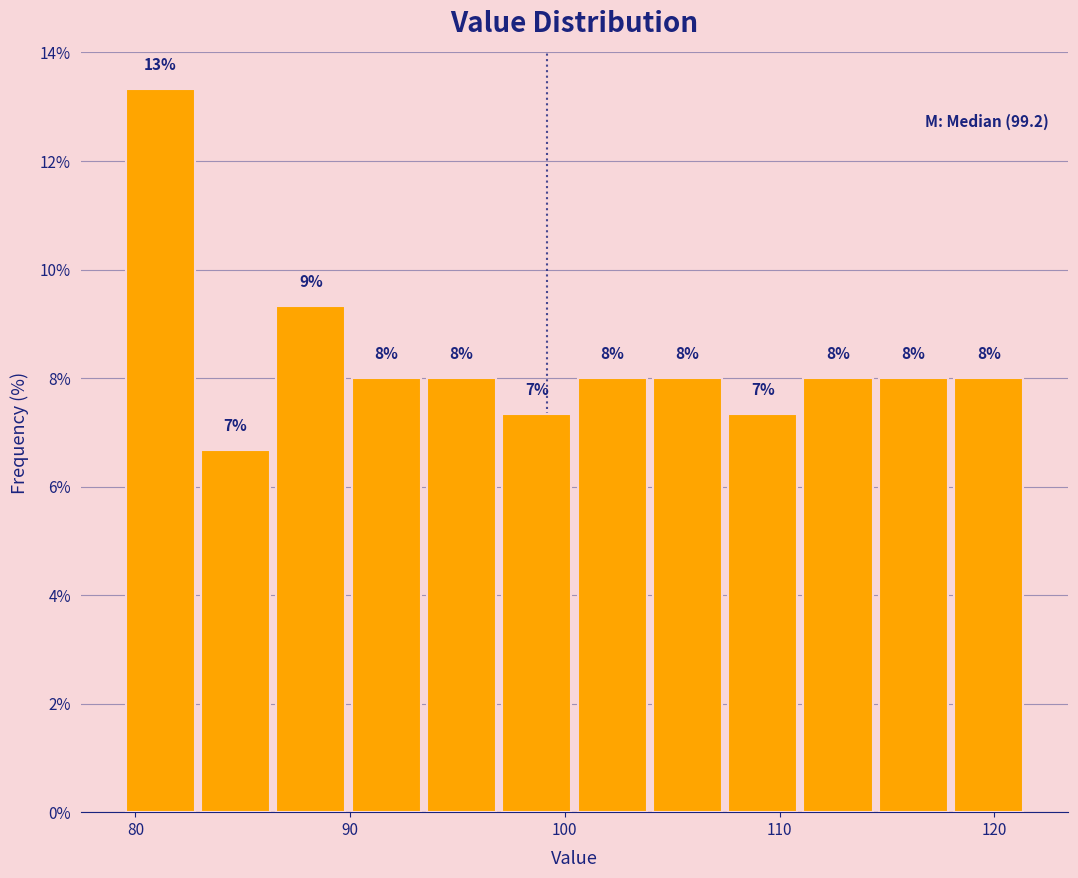

Around what value on the x-axis is the tallest bar? Give the approximate position of its centre, as read against the axis.

81